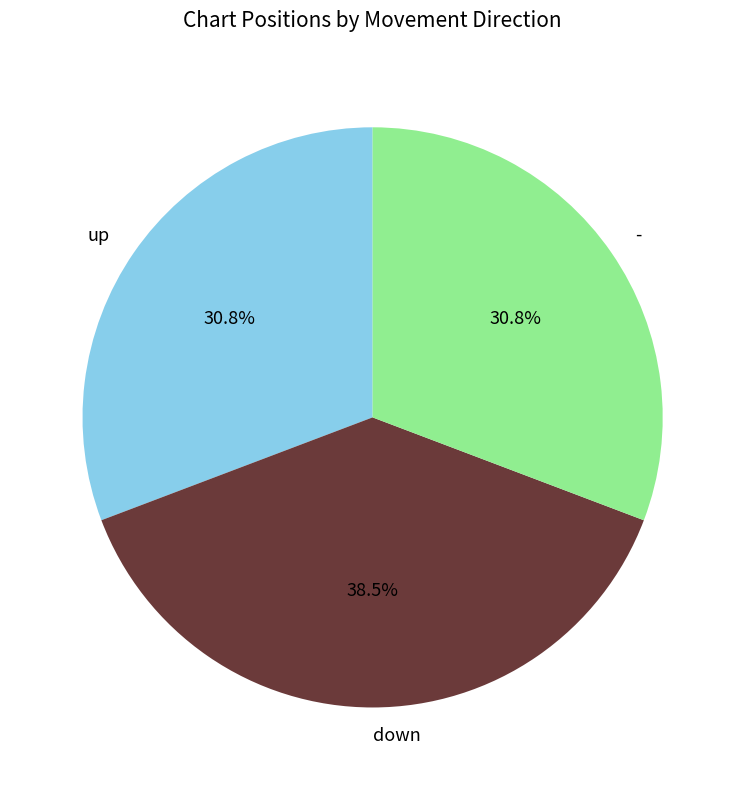

To the nearest percent, what is the difference between the down and up slice percentages?

8%